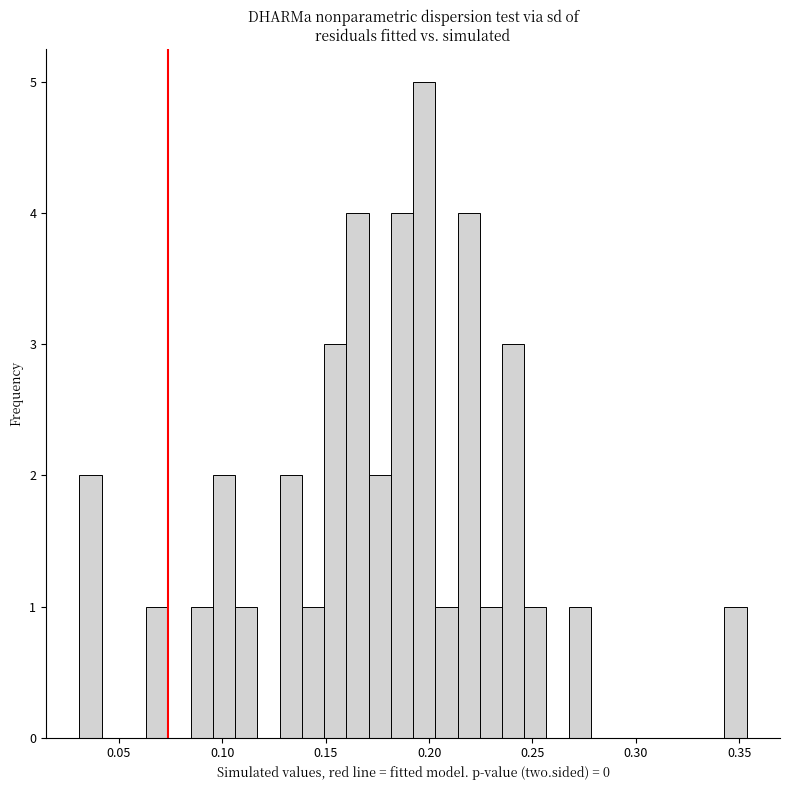

Around what value on the x-axis is the tallest bar? Give the approximate position of its centre, as read against the axis.

0.200